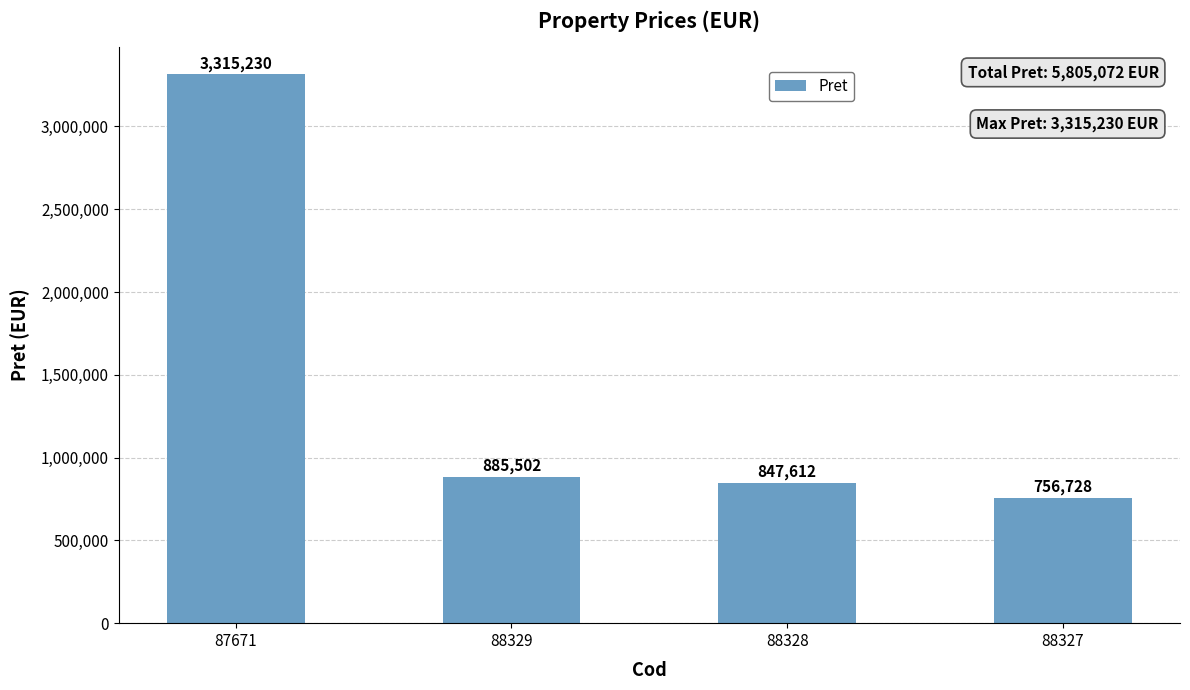

What is the maximum value shown in the chart?

3315230